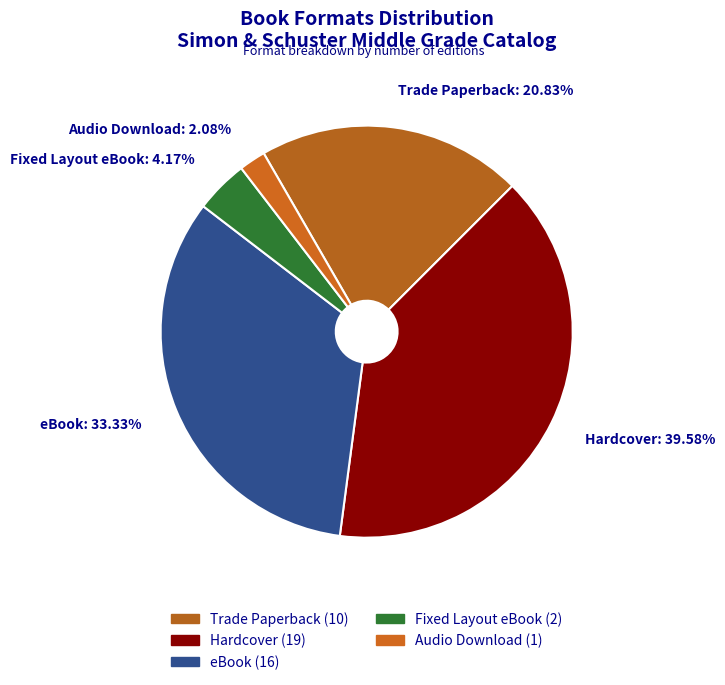

Between Trade Paperback and Fixed Layout eBook, which is larger?

Trade Paperback